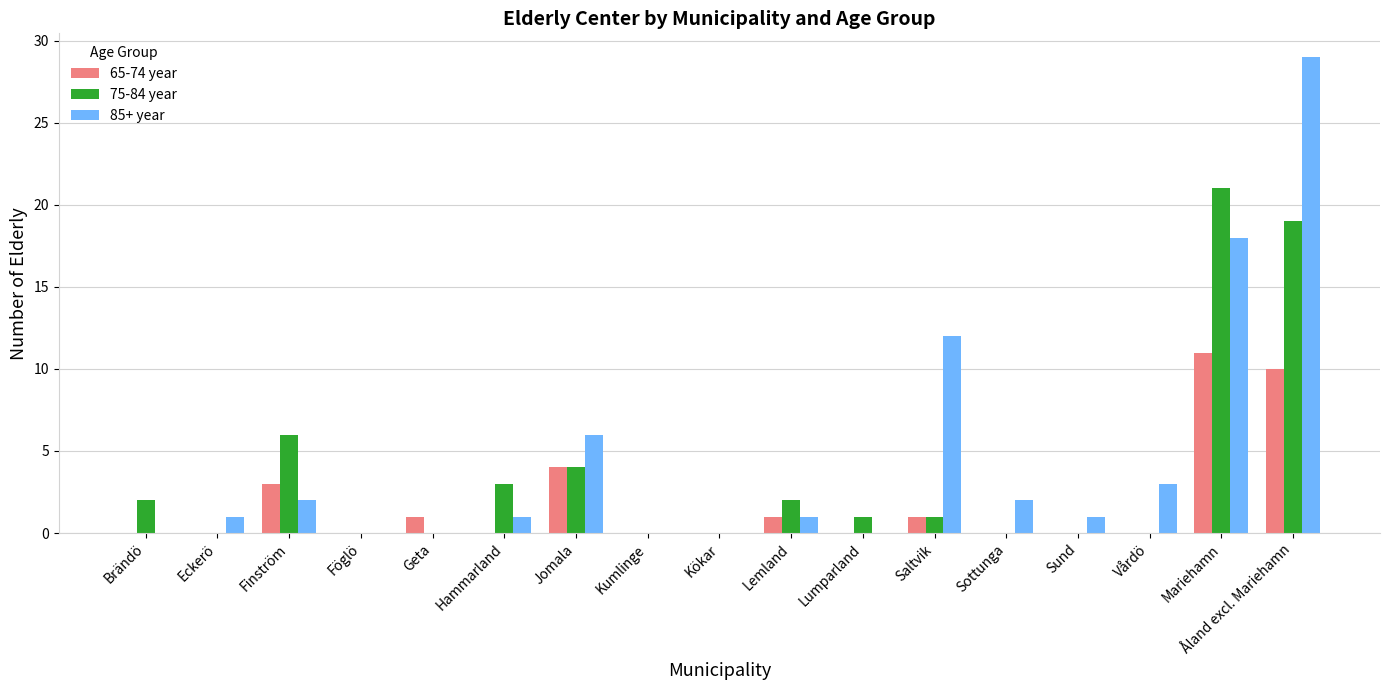

Reading right to left, what are all the values shown in this chart?

65-74 year: Åland excl. Mariehamn=10	Mariehamn=11	Vårdö=0	Sund=0	Sottunga=0	Saltvik=1	Lumparland=0	Lemland=1	Kökar=0	Kumlinge=0	Jomala=4	Hammarland=0	Geta=1	Föglö=0	Finström=3	Eckerö=0	Brändö=0
75-84 year: Åland excl. Mariehamn=19	Mariehamn=21	Vårdö=0	Sund=0	Sottunga=0	Saltvik=1	Lumparland=1	Lemland=2	Kökar=0	Kumlinge=0	Jomala=4	Hammarland=3	Geta=0	Föglö=0	Finström=6	Eckerö=0	Brändö=2
85+ year: Åland excl. Mariehamn=29	Mariehamn=18	Vårdö=3	Sund=1	Sottunga=2	Saltvik=12	Lumparland=0	Lemland=1	Kökar=0	Kumlinge=0	Jomala=6	Hammarland=1	Geta=0	Föglö=0	Finström=2	Eckerö=1	Brändö=0